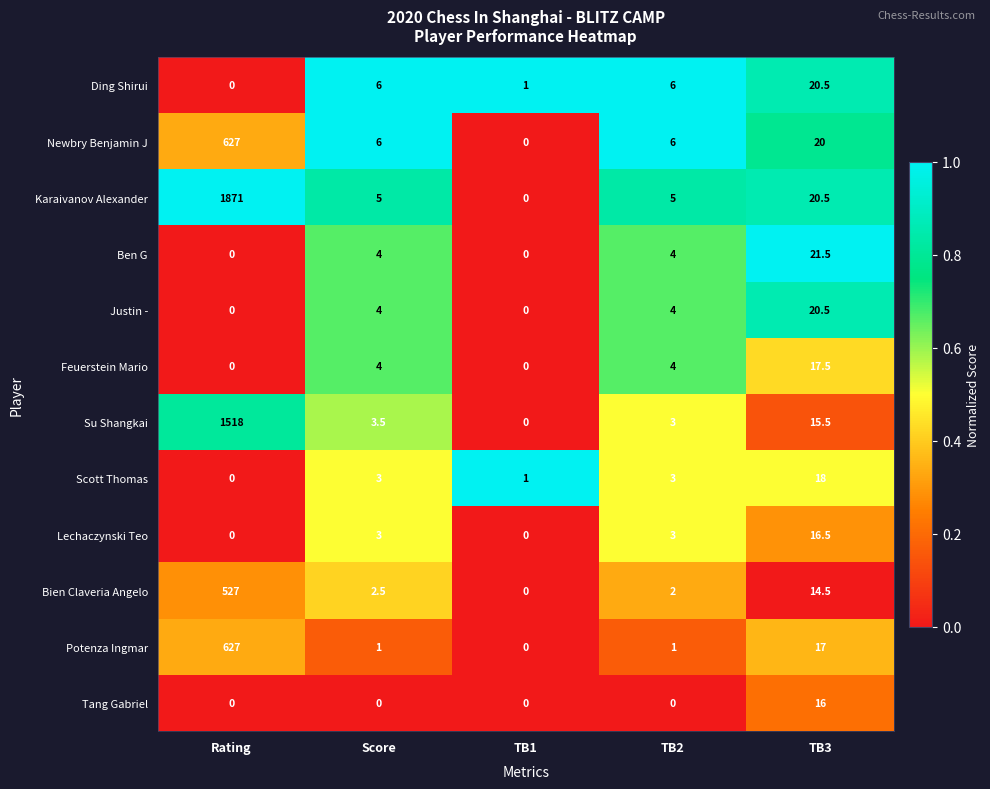

Which series has the largest total across all categories?

Karaivanov Alexander